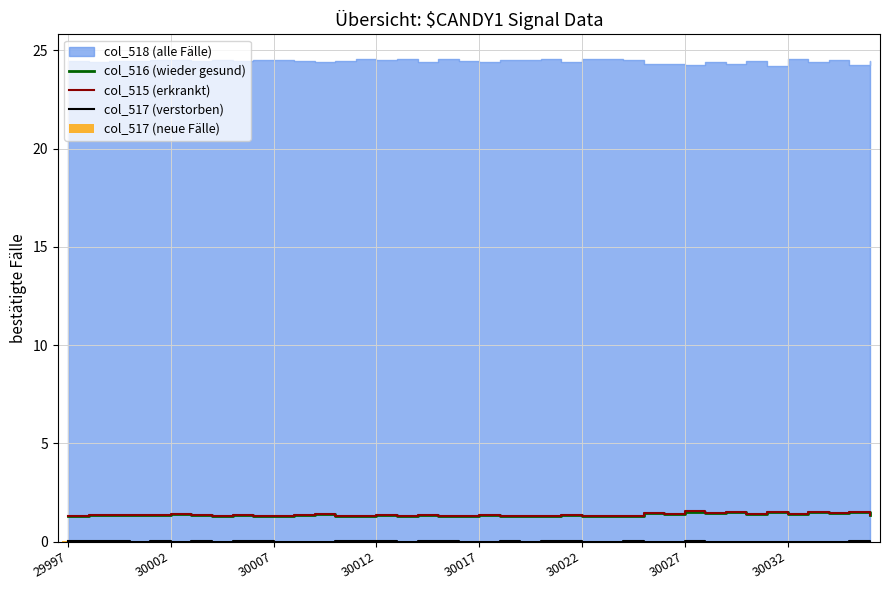

How many groups of bars are there?

40